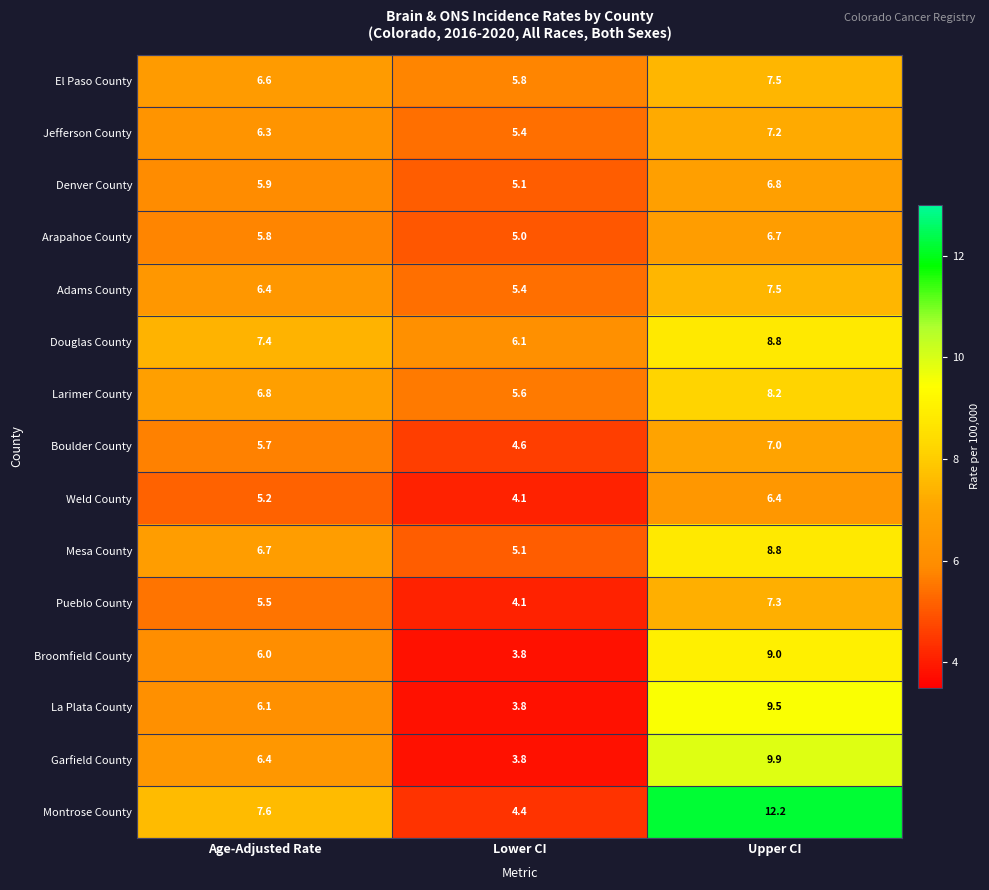

At which category does the chart reach its peak across all series?

Upper CI